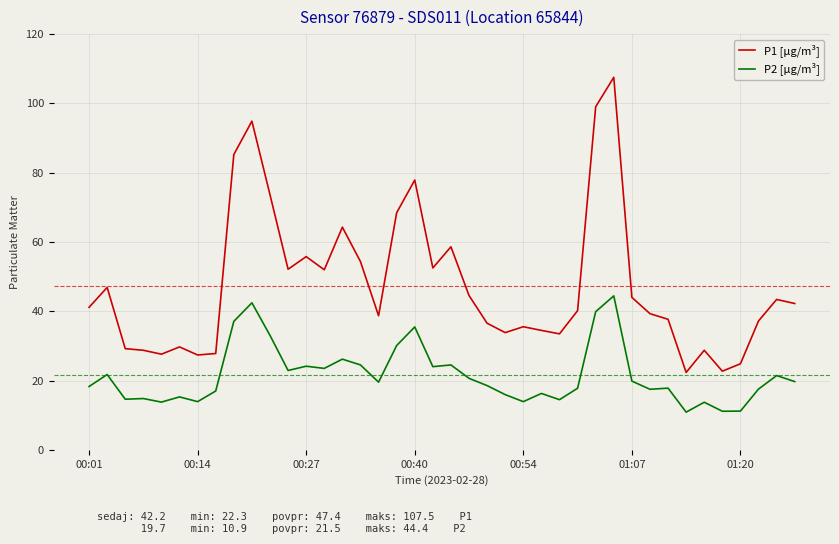

List the series in order of their peak value, lowest first.

P2 [µg/m³], P1 [µg/m³]